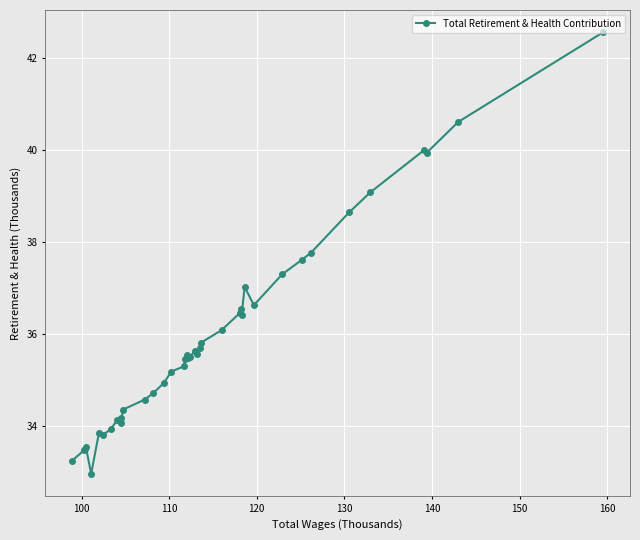

What is the sum of all values?

1436.9